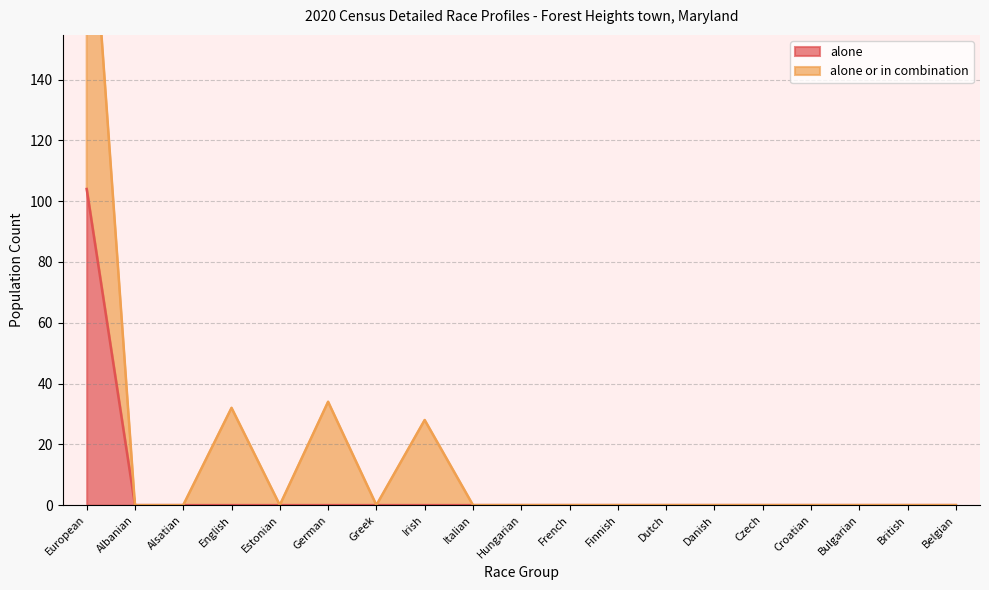

Which has a higher value, European or Albanian?

European